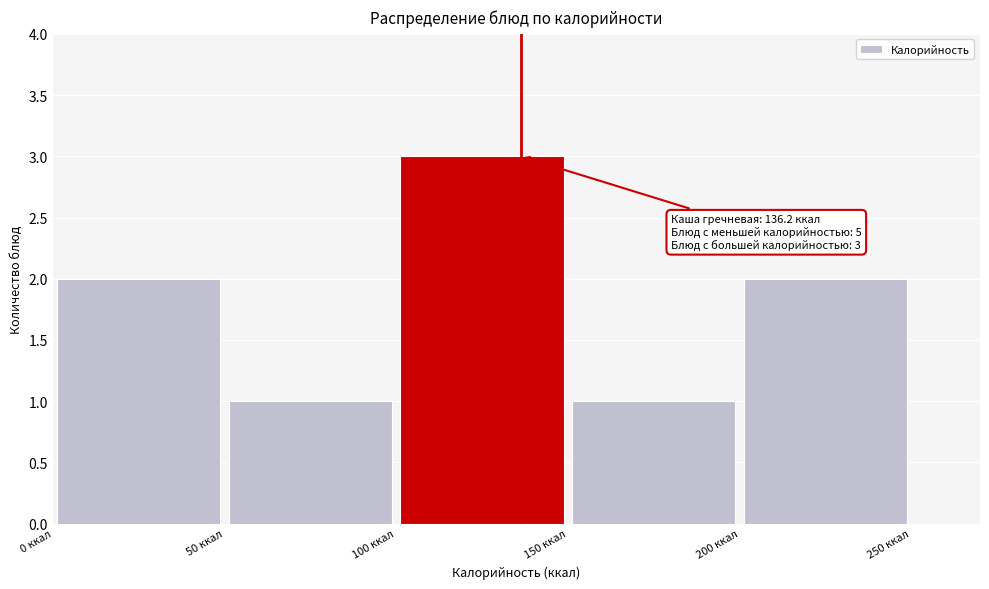

Over which range of the x-axis is the bar tallest?

100 to 150